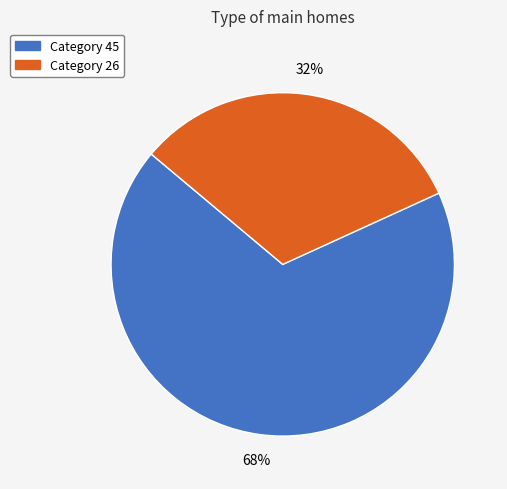

How many segments does this pie chart have?

2